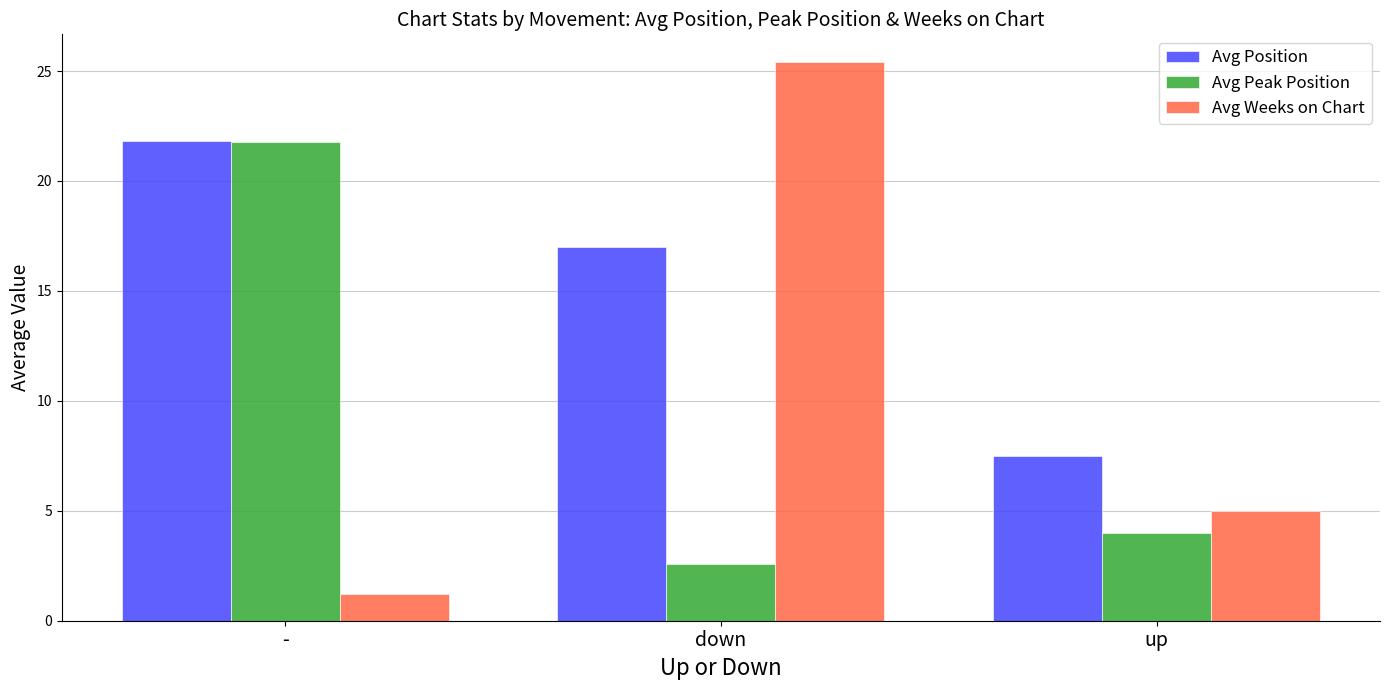

Does the chart contain stacked bars?

No